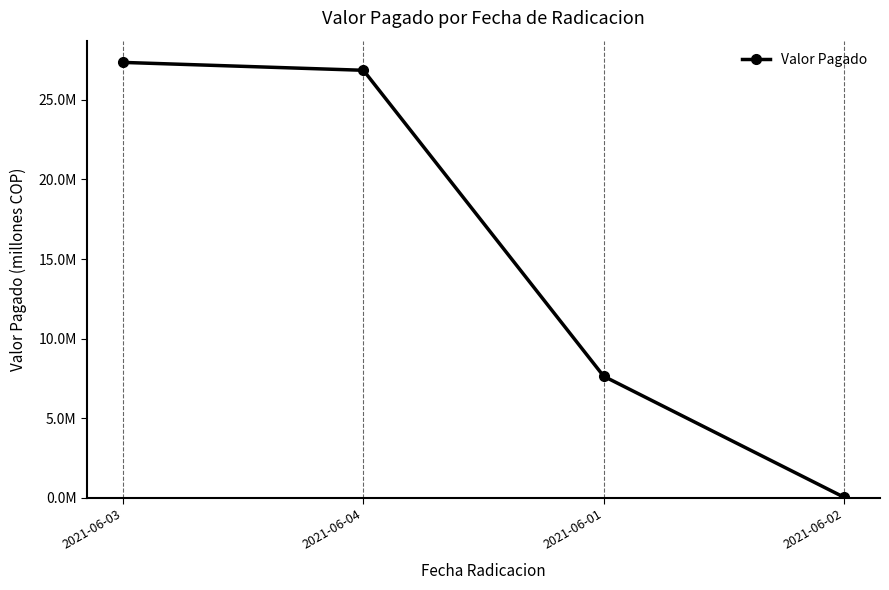

Is this an area chart (filled region under the line)?

No